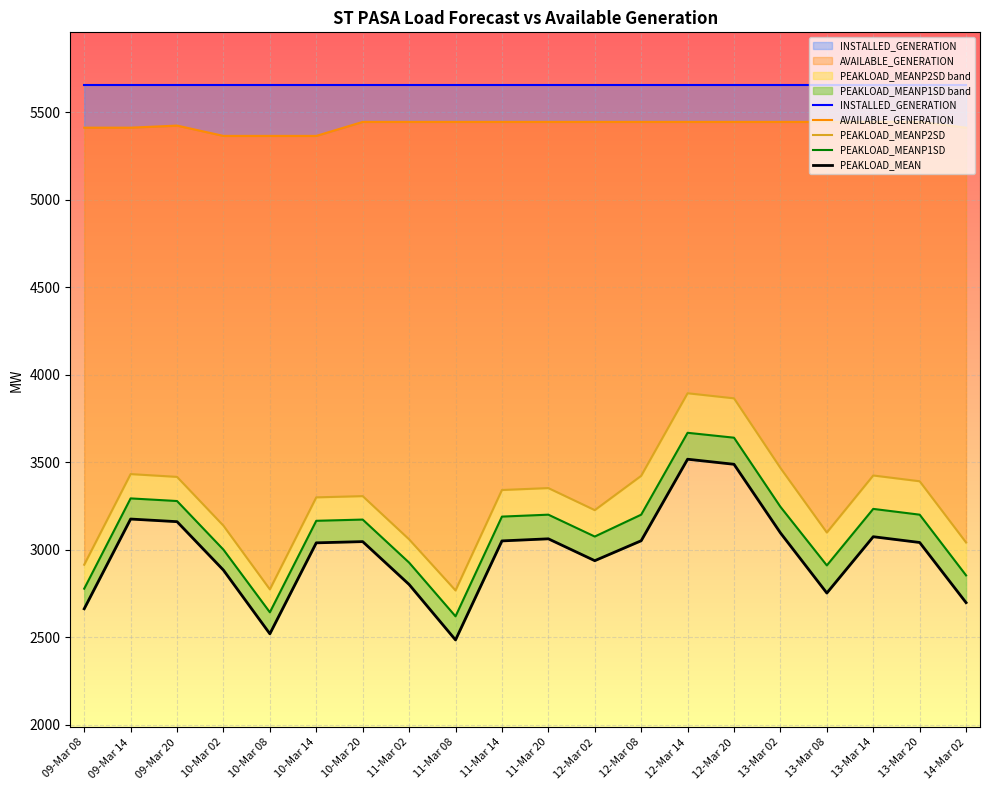

What is the minimum value for PEAKLOAD_MEANP1SD_LINE?

2619